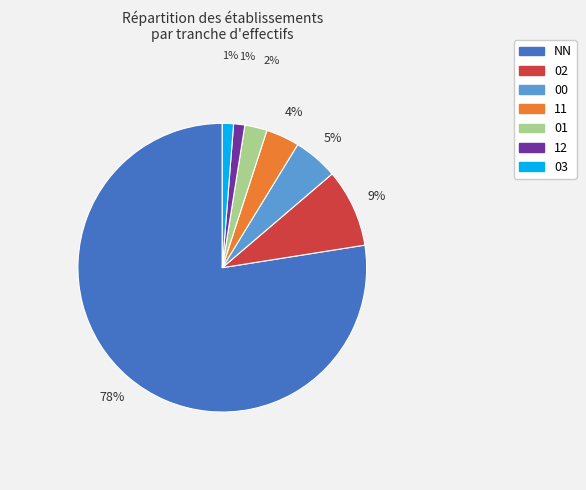

Is there a majority slice in this chart?

Yes